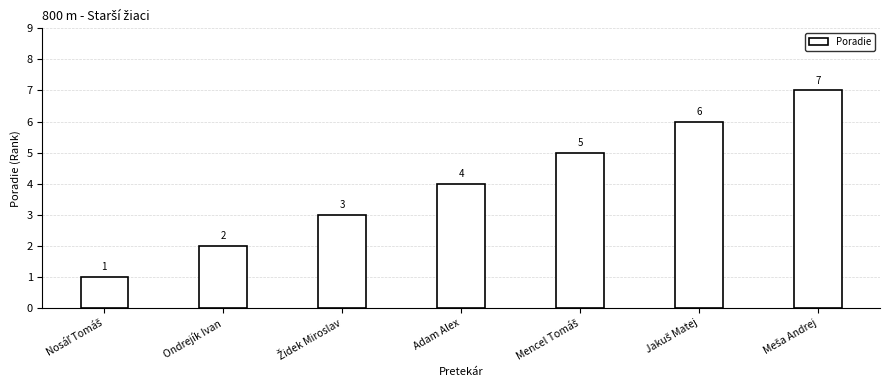

Between Adam Alex and Ondrejík Ivan, which is larger?

Adam Alex